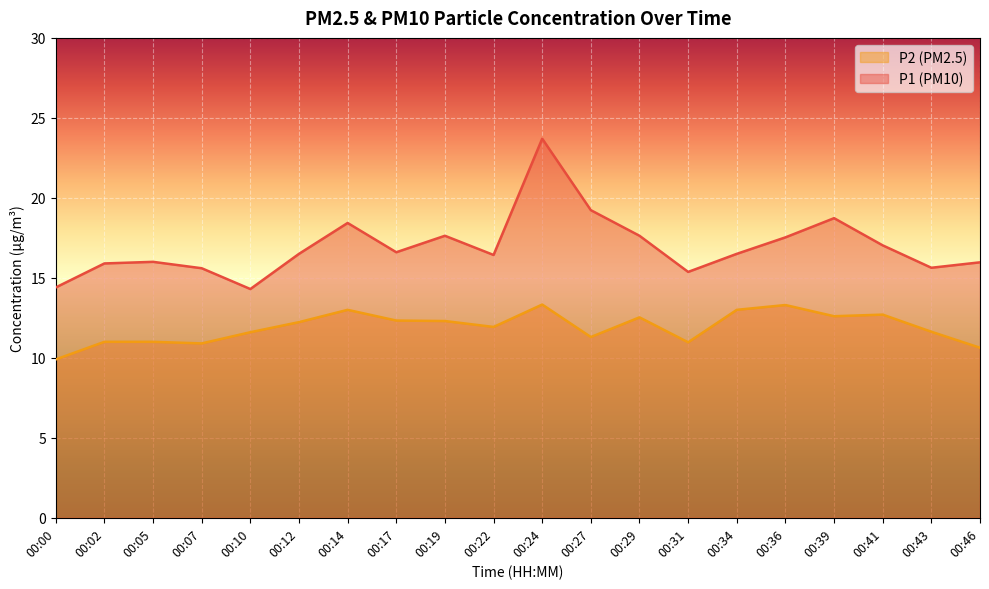

How many lines are shown in the chart?

2